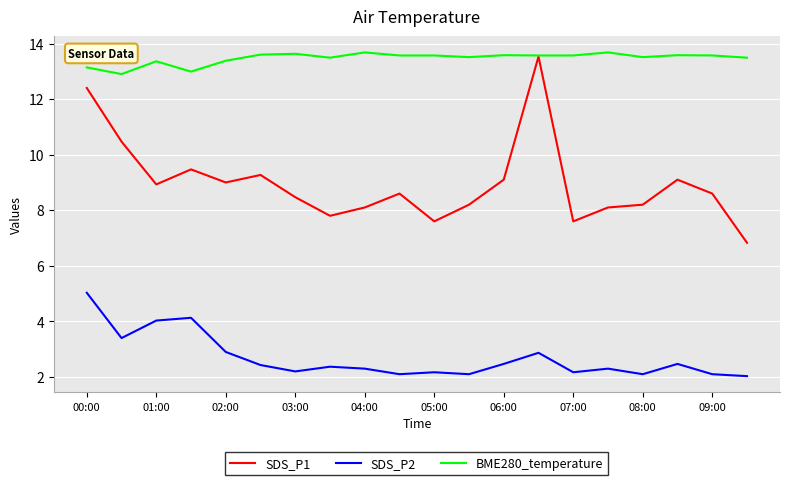

List the series in order of their overall mean, highest first.

BME280_temperature, SDS_P1, SDS_P2